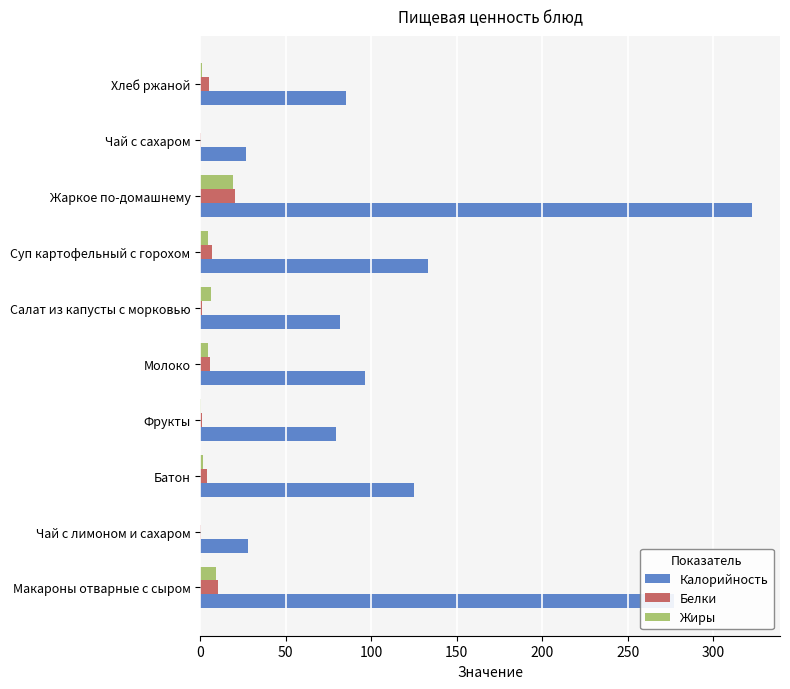

At which category is the sum across all series the highest?

Жаркое по-домашнему